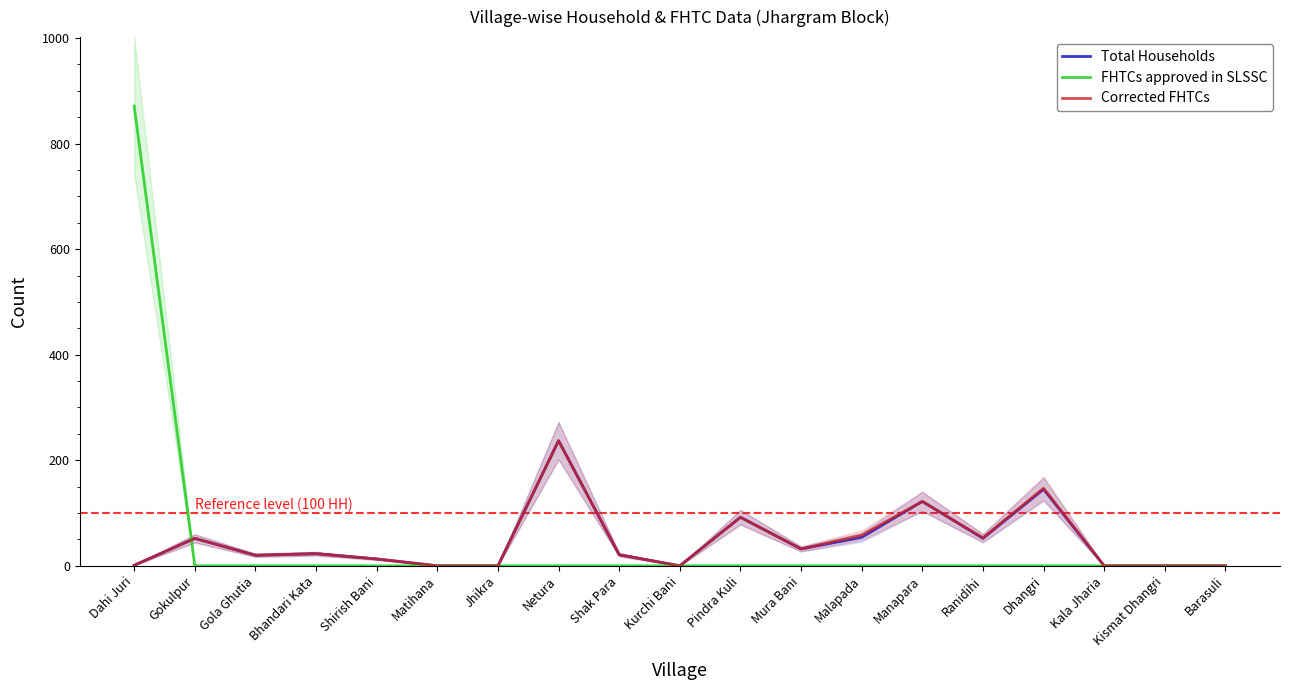

True or false: Corrected FHTCs has more than 0 interior local peaks.

True